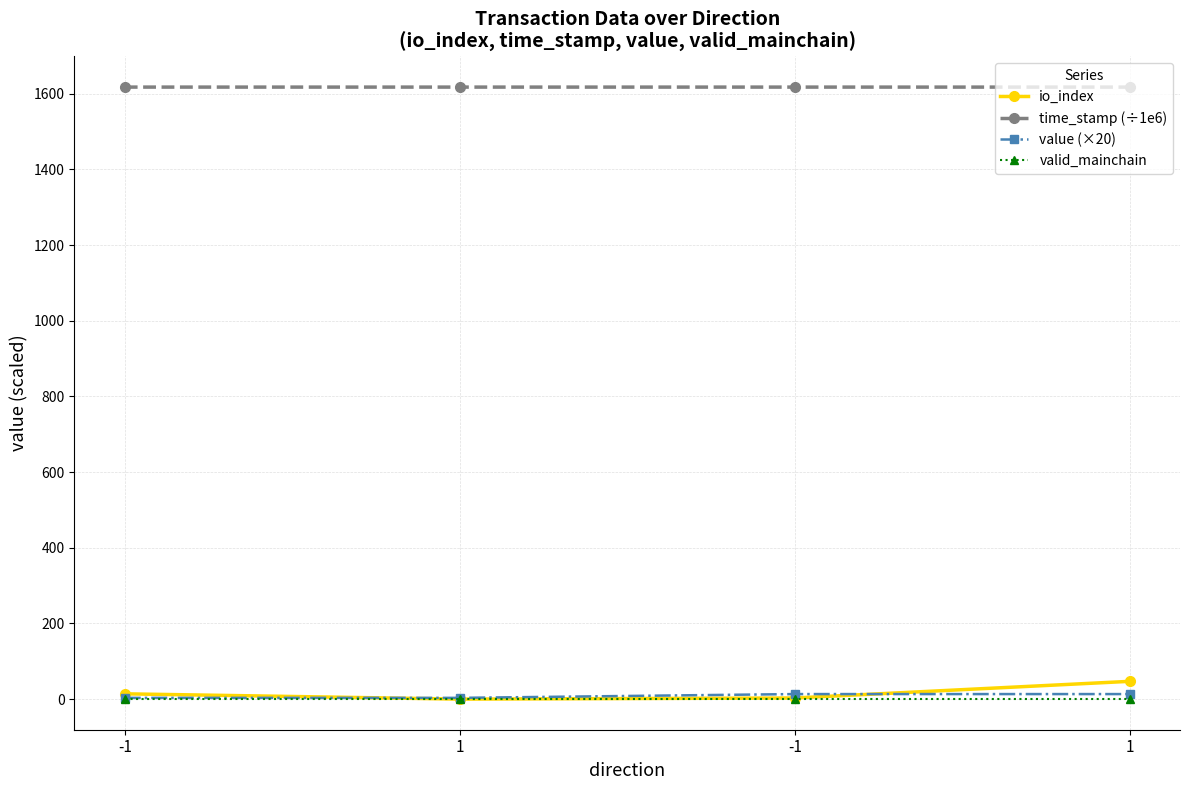

Is this an area chart (filled region under the line)?

No